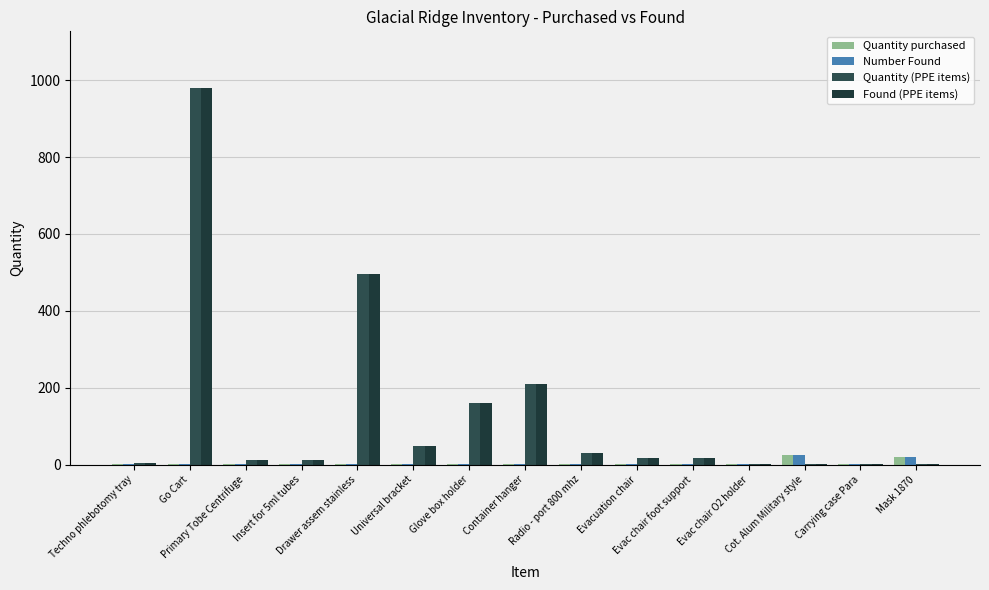

Which series has the widest spread of values?

Quantity (PPE items)